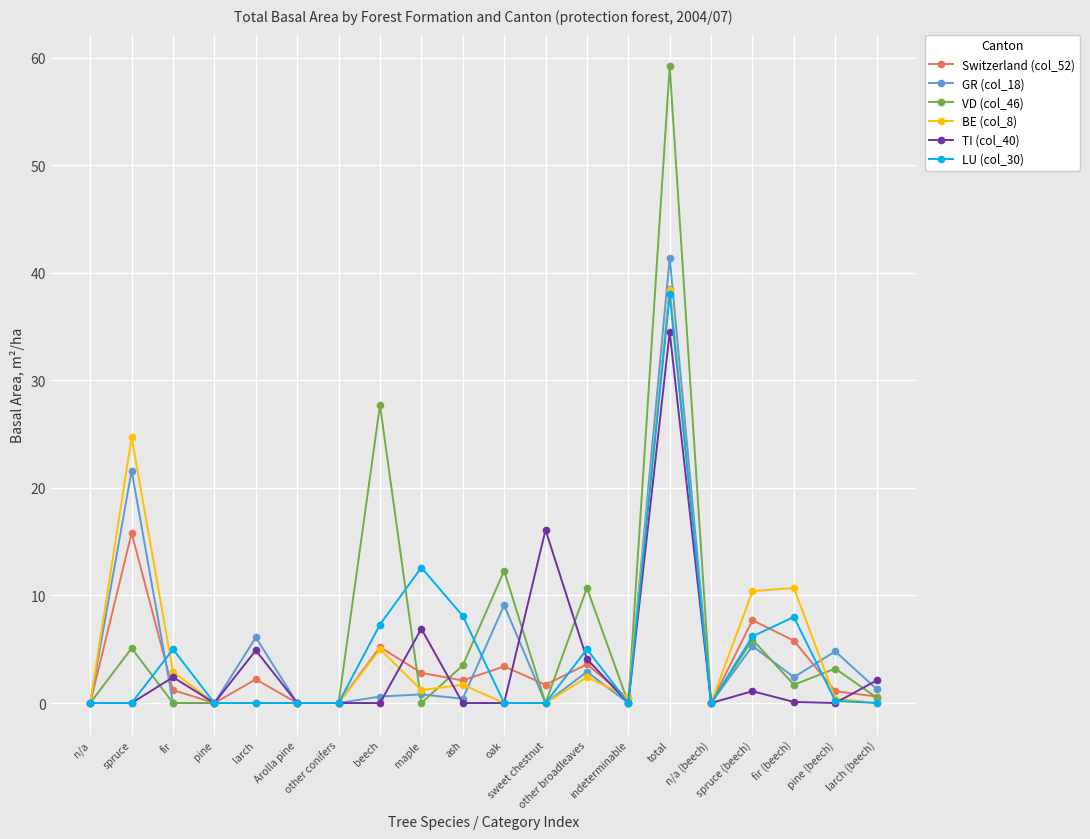

Where is the first local maximum for TI (col_40)?

fir